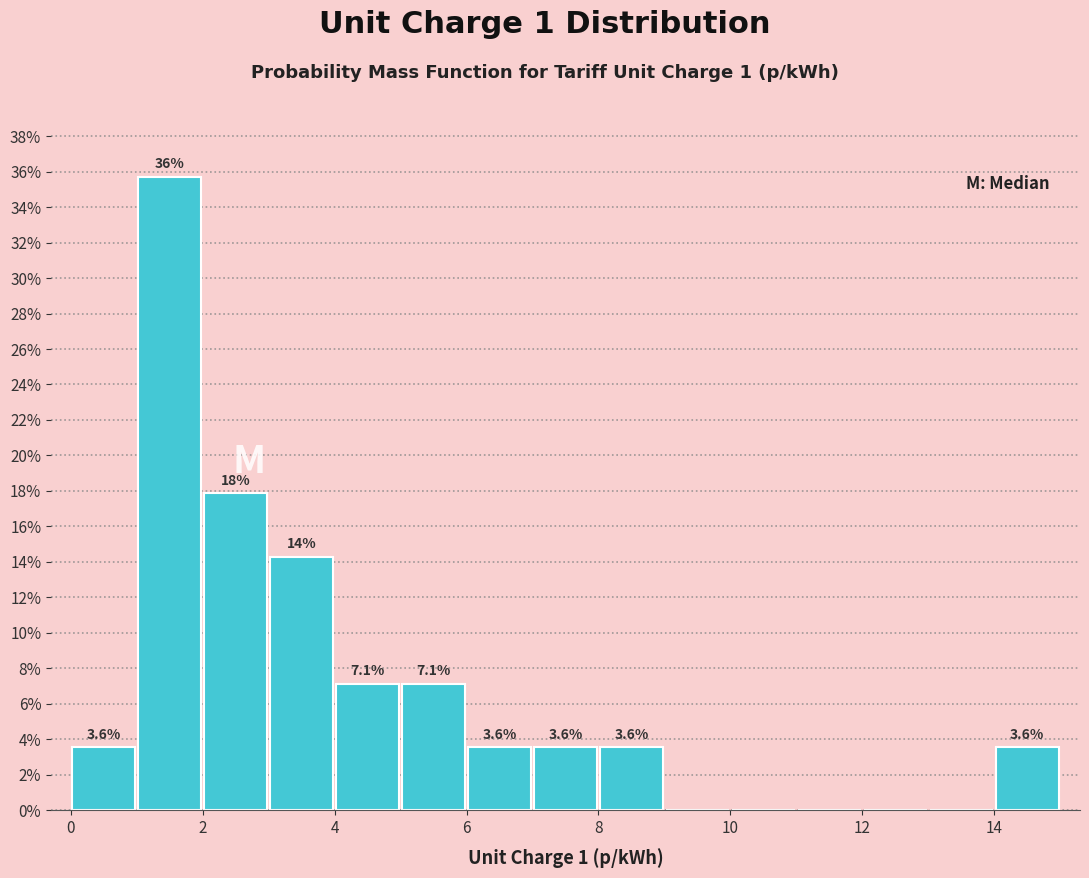

Which range on the x-axis has the tallest bar?

1 to 2